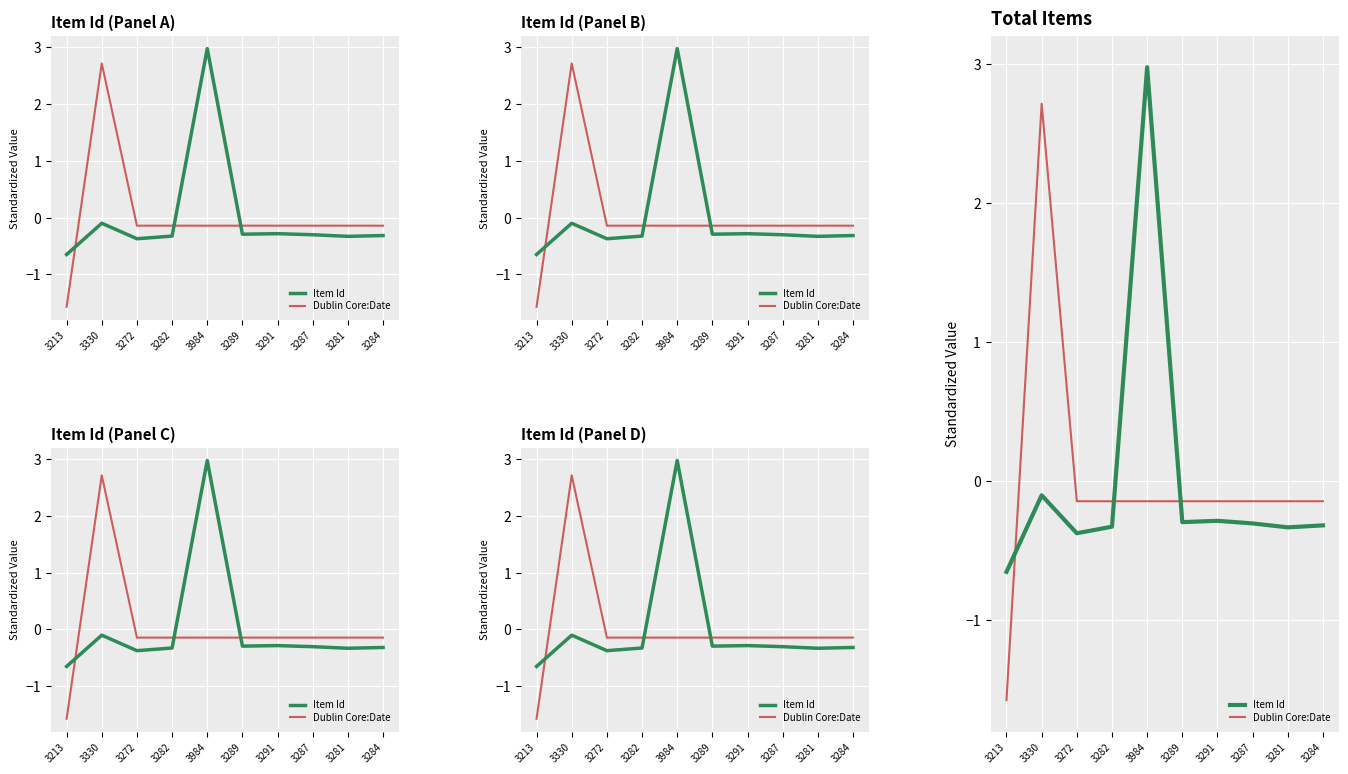

How many positive values does the Dublin Core:Date series have?

1